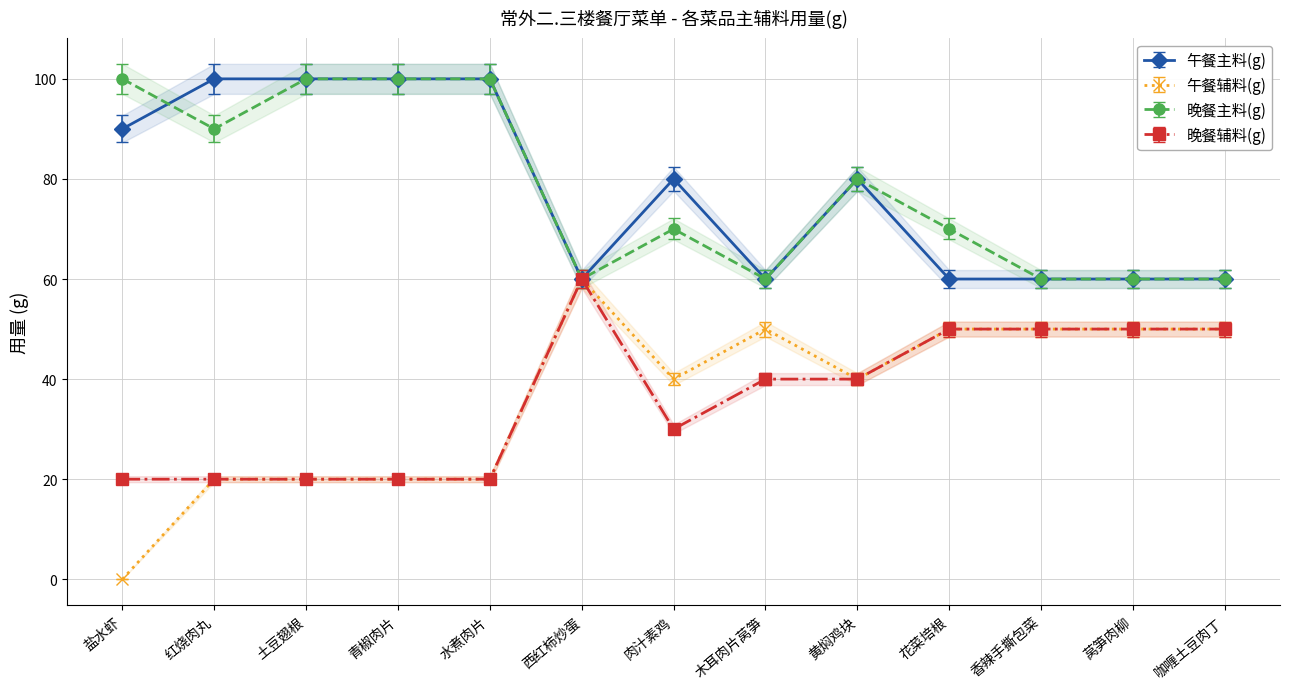

Between which two adjacent categories do 晚餐辅料(g) and 午餐主料(g) first intersect?

水煮肉片 and 西红柿炒蛋